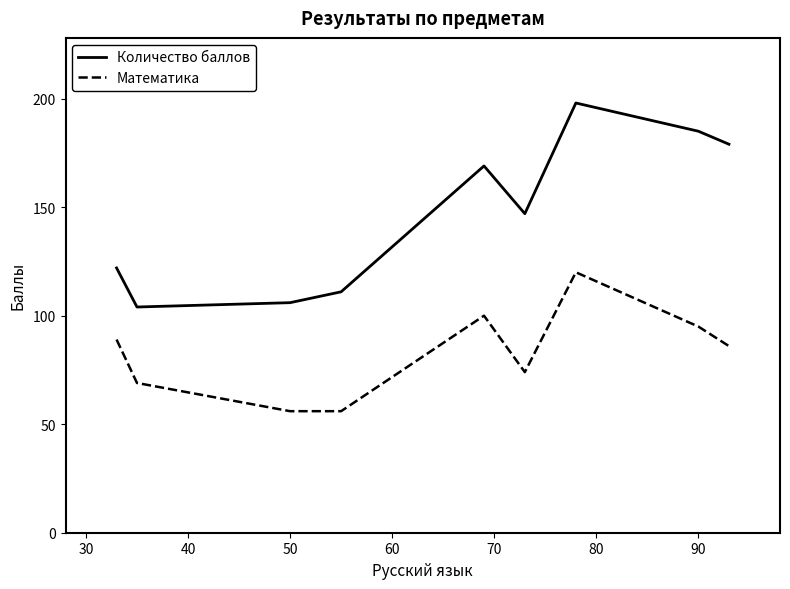

List the series in order of their overall mean, lowest first.

Математика, Количество баллов